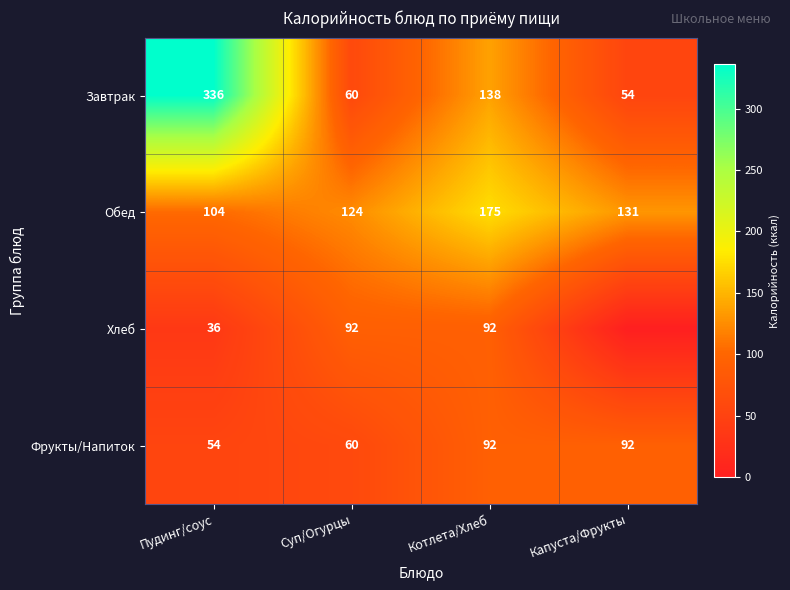

What is the difference between the Хлеб values at Пудинг/соус and Котлета/Хлеб?

56.0